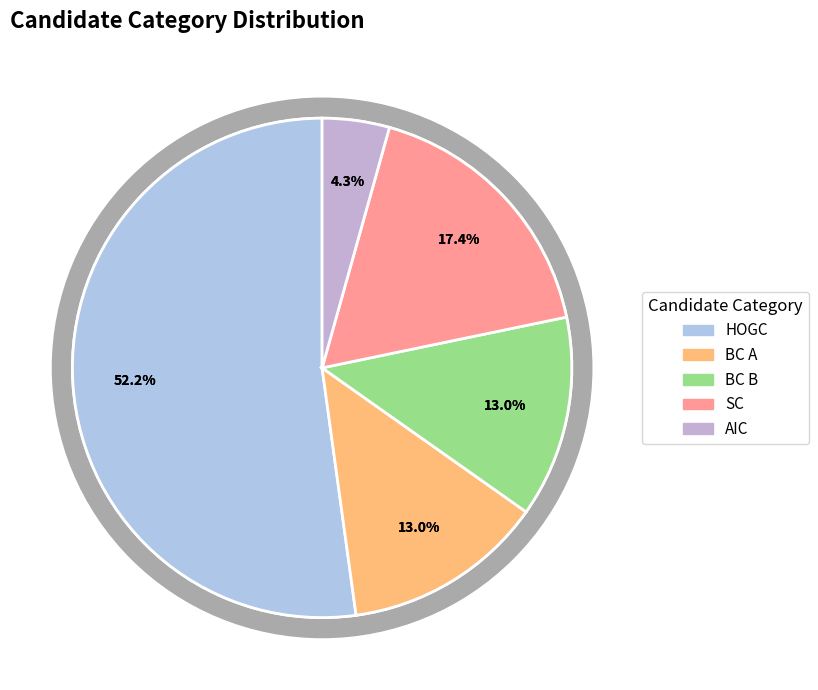

To the nearest percent, what is the average slice percentage?

20%